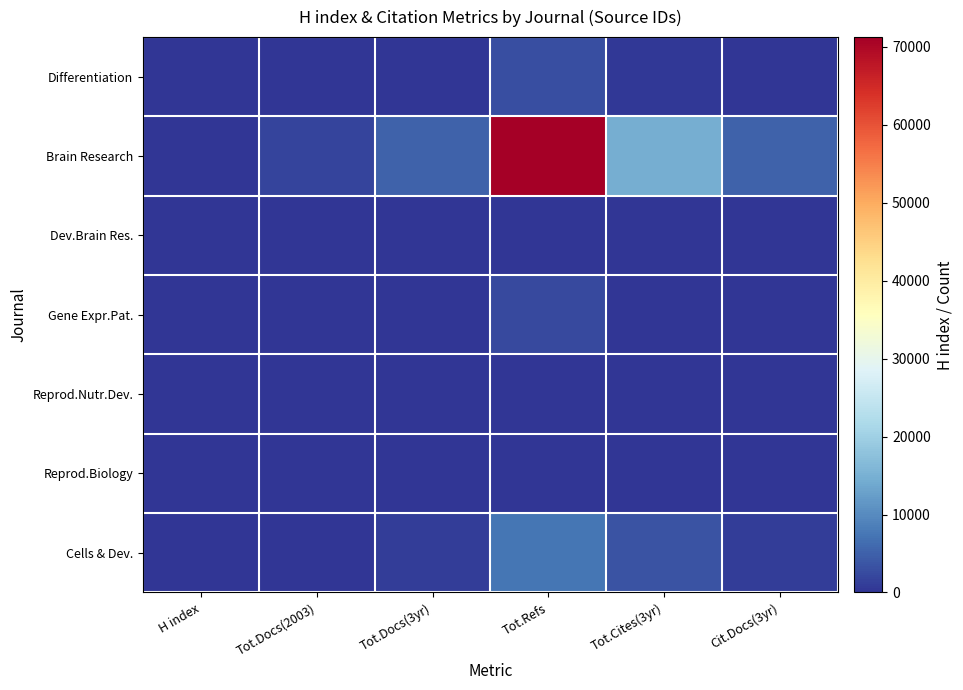

Reading left to right, transcribe all the data shown in this chart.

Differentiation: H index=107	Tot.Docs(2003)=51	Tot.Docs(3yr)=161	Tot.Refs=2933	Tot.Cites(3yr)=531	Cit.Docs(3yr)=147
Brain Research: H index=255	Tot.Docs(2003)=1731	Tot.Docs(3yr)=5230	Tot.Refs=71258	Tot.Cites(3yr)=14498	Cit.Docs(3yr)=5226
Dev.Brain Res.: H index=0	Tot.Docs(2003)=0	Tot.Docs(3yr)=0	Tot.Refs=0	Tot.Cites(3yr)=0	Cit.Docs(3yr)=0
Gene Expr.Pat.: H index=69	Tot.Docs(2003)=116	Tot.Docs(3yr)=89	Tot.Refs=2354	Tot.Cites(3yr)=87	Cit.Docs(3yr)=89
Reprod.Nutr.Dev.: H index=0	Tot.Docs(2003)=0	Tot.Docs(3yr)=0	Tot.Refs=0	Tot.Cites(3yr)=0	Cit.Docs(3yr)=0
Reprod.Biology: H index=45	Tot.Docs(2003)=6	Tot.Docs(3yr)=6	Tot.Refs=0	Tot.Cites(3yr)=2	Cit.Docs(3yr)=6
Cells & Dev.: H index=150	Tot.Docs(2003)=123	Tot.Docs(3yr)=1020	Tot.Refs=7283	Tot.Cites(3yr)=3449	Cit.Docs(3yr)=1016